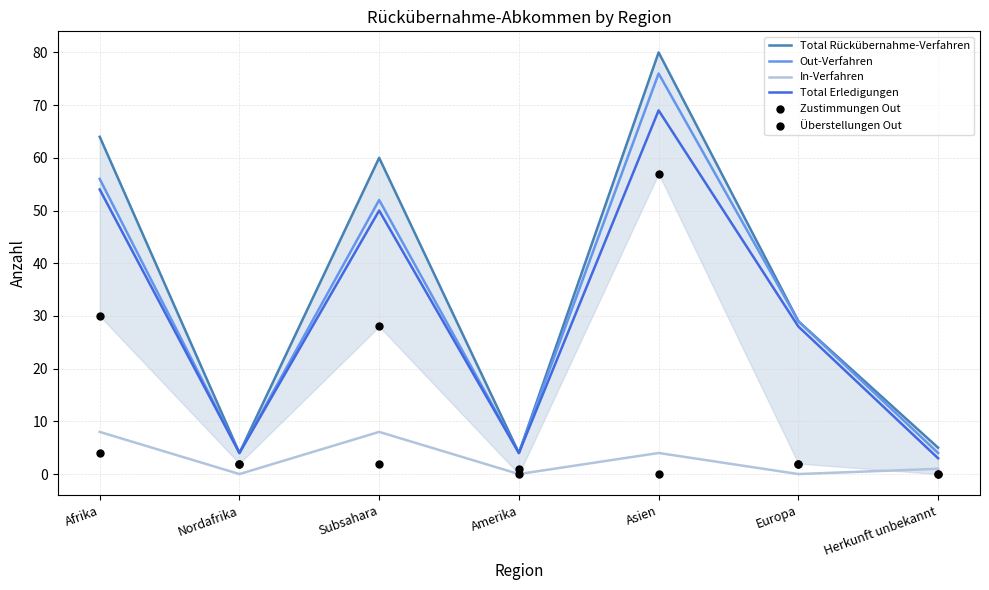

Is the value of Total Erledigungen at Subsahara greater than the value of Überstellungen Out at Herkunft unbekannt?

Yes